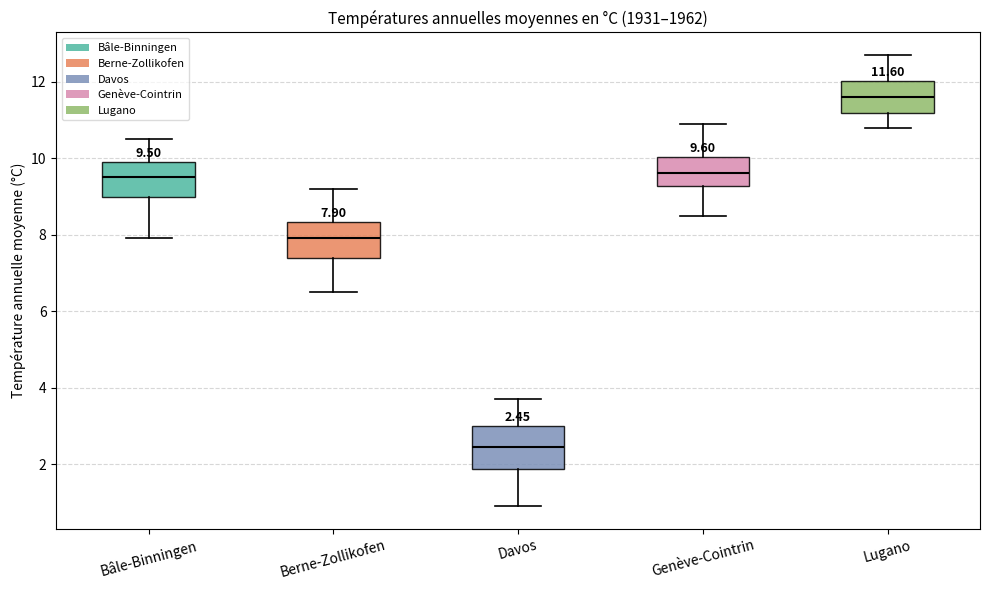

Which box's median line is the lowest?

Davos